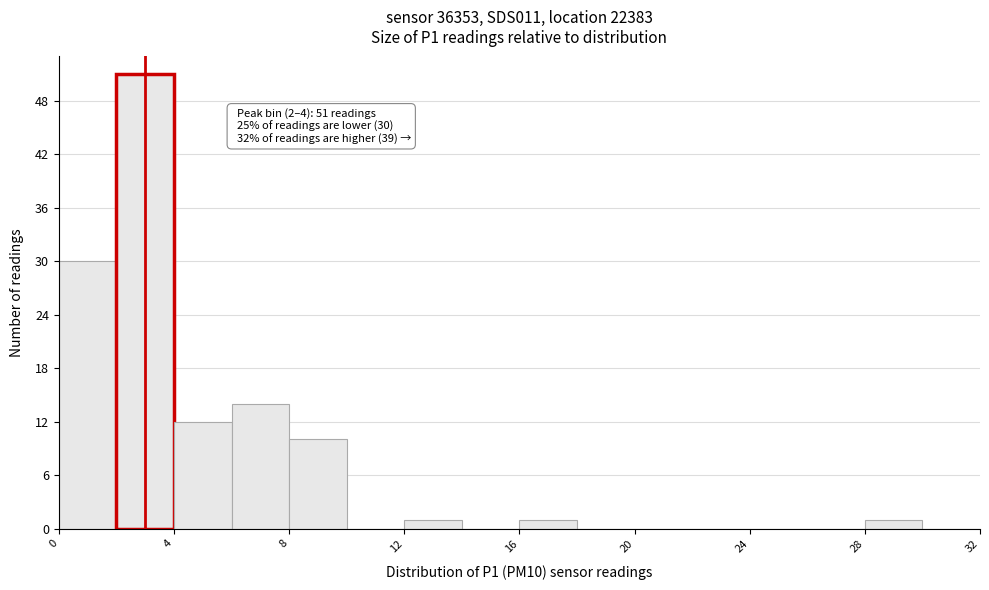

Which range on the x-axis has the tallest bar?

2 to 4